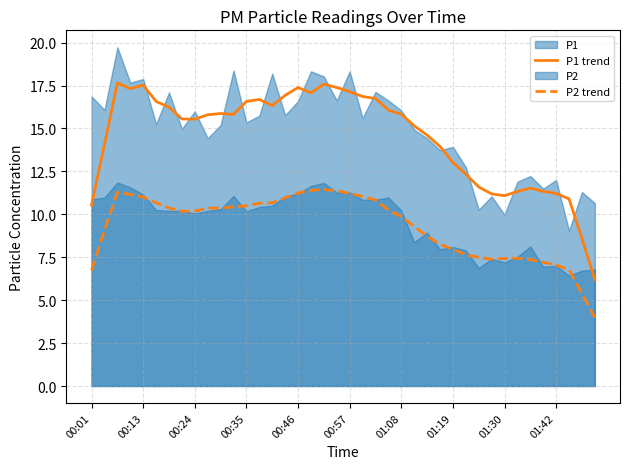

The value of P2 trend at 00:46 is 3.5. True or false?

False